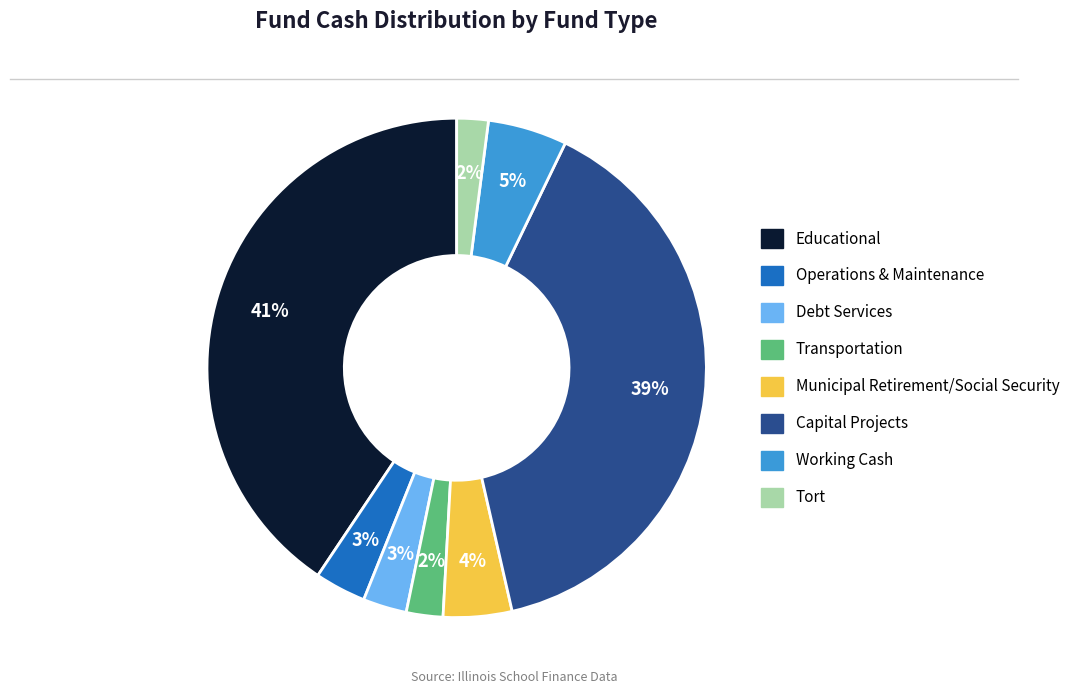

What is the largest slice in the pie chart?

Educational